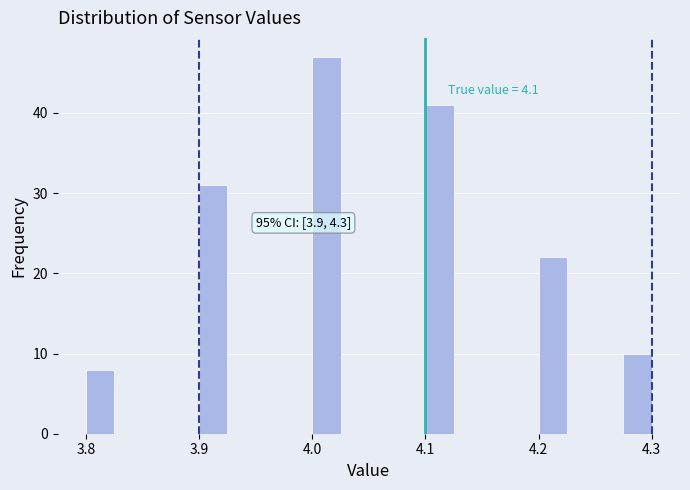

Read against the x-axis, roughly where is the centre of the tallest bar?

4.01